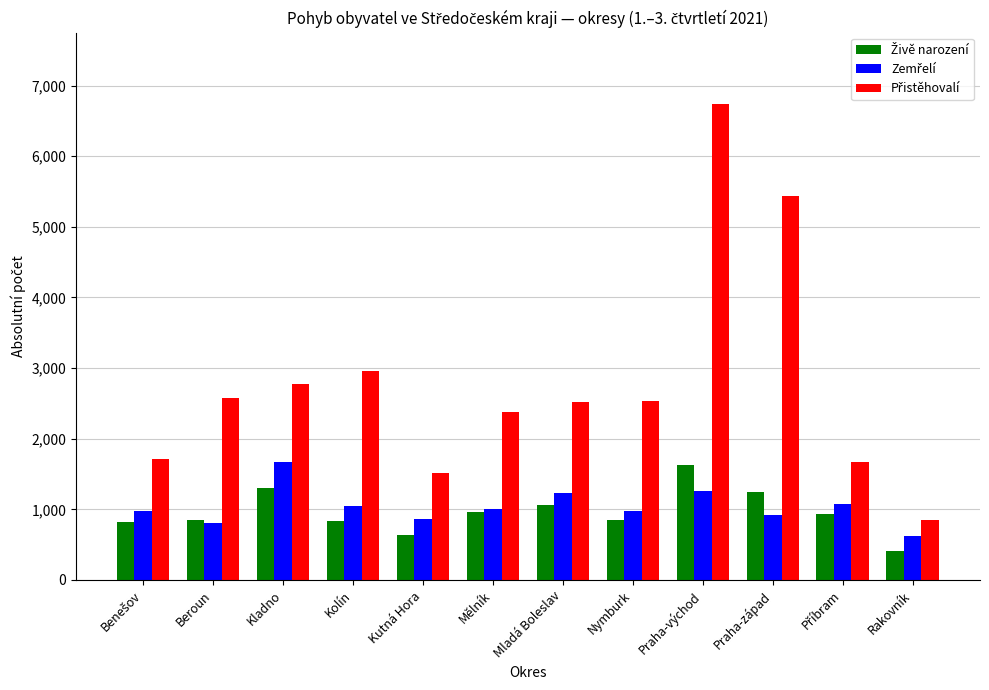

What is the greatest value displayed?

6739